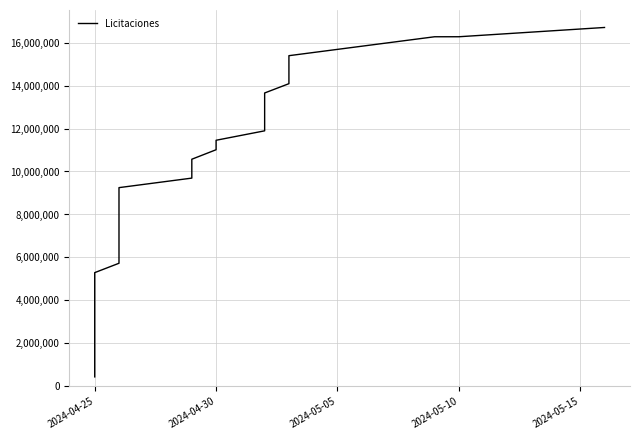

Count the number of categories in the chart.

40